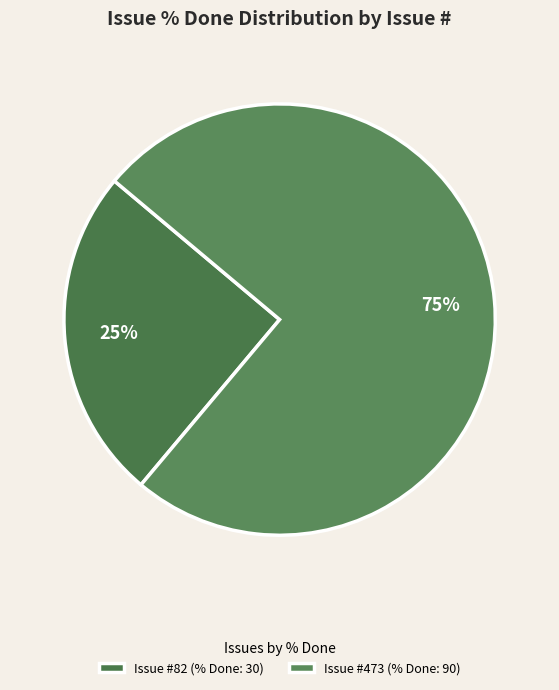

Which category has the smallest portion of the pie?

Issue #82 (% Done: 30)